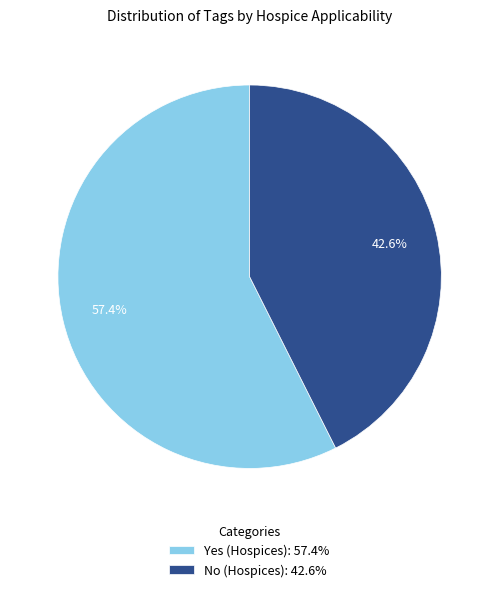

What percentage do Yes (Hospices) and No (Hospices) together represent?

100.0%